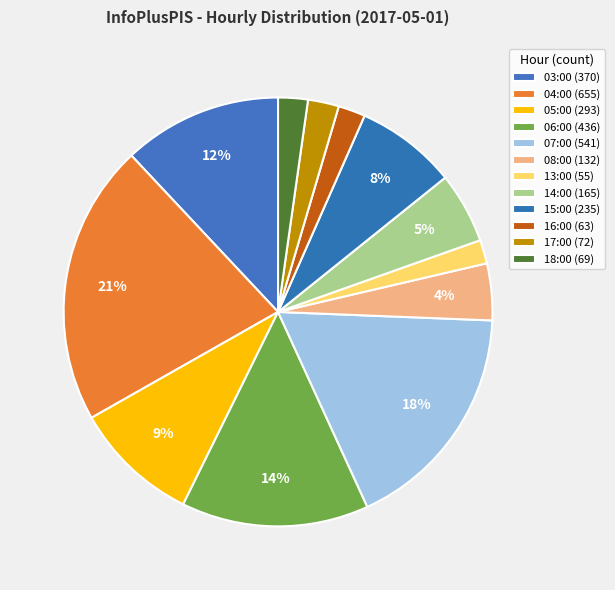

How many slices are in this pie chart?

12